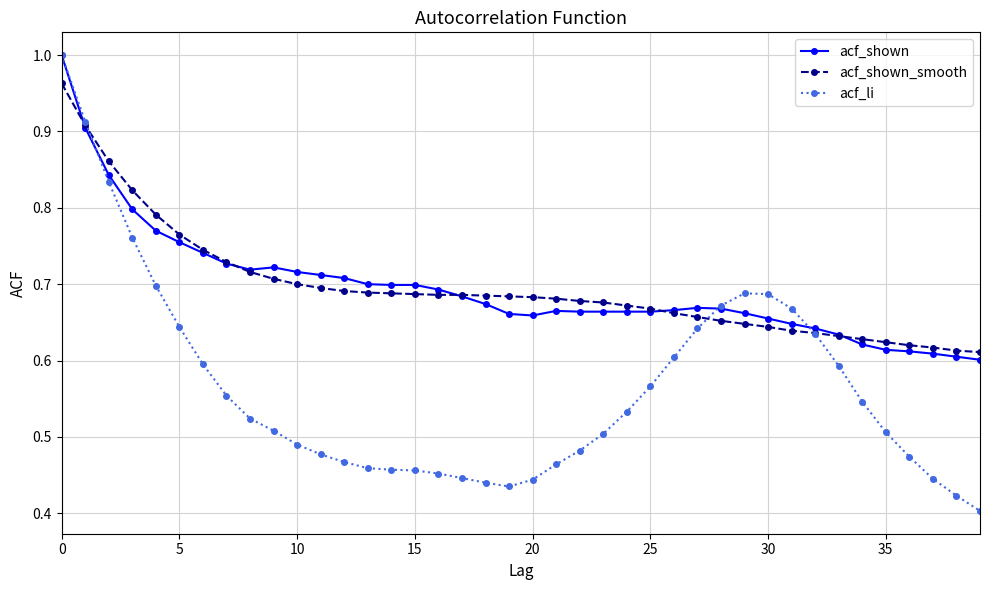

Which series has the widest spread of values?

acf_li